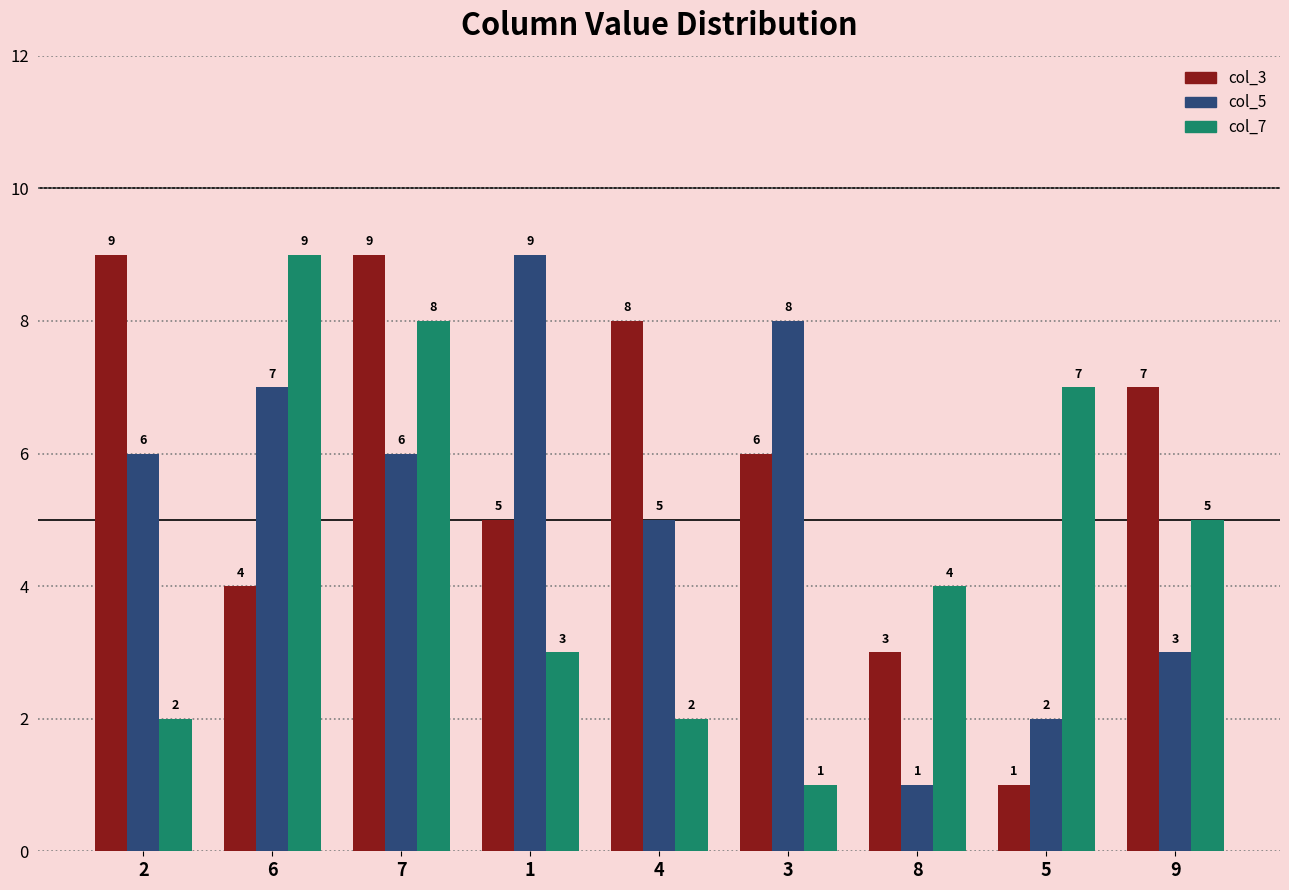

What position from the right is 9?

1